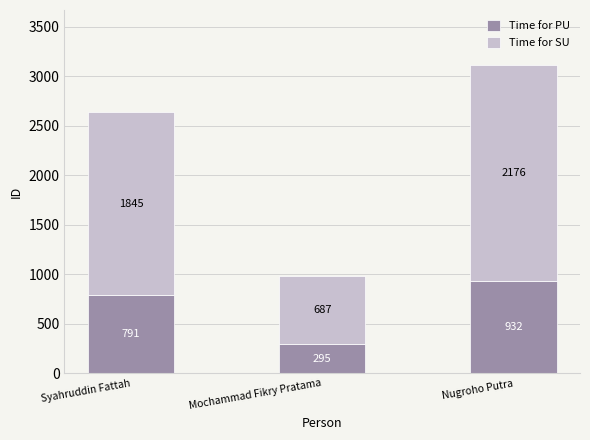

What is the lowest value of the Time for PU series?

294.6